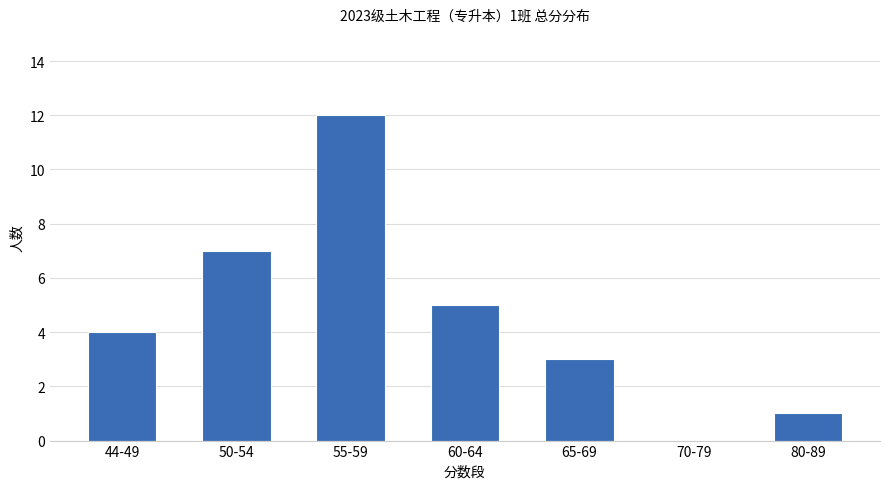

What is the sum of all values?

32